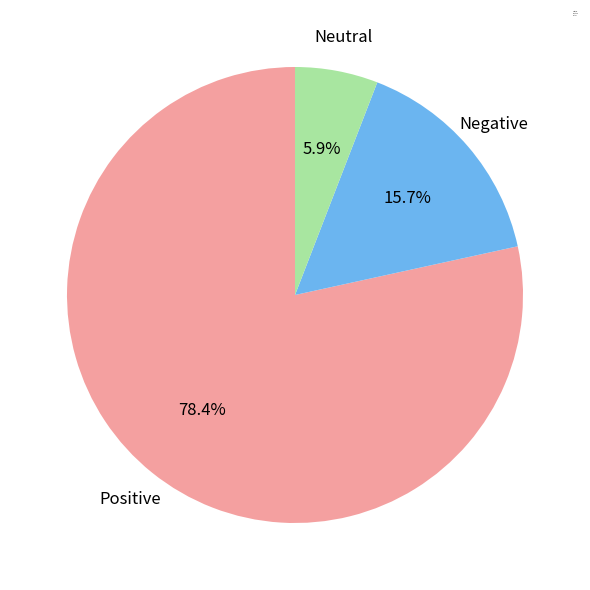

Is the sum of Positive and Neutral greater than half?

Yes